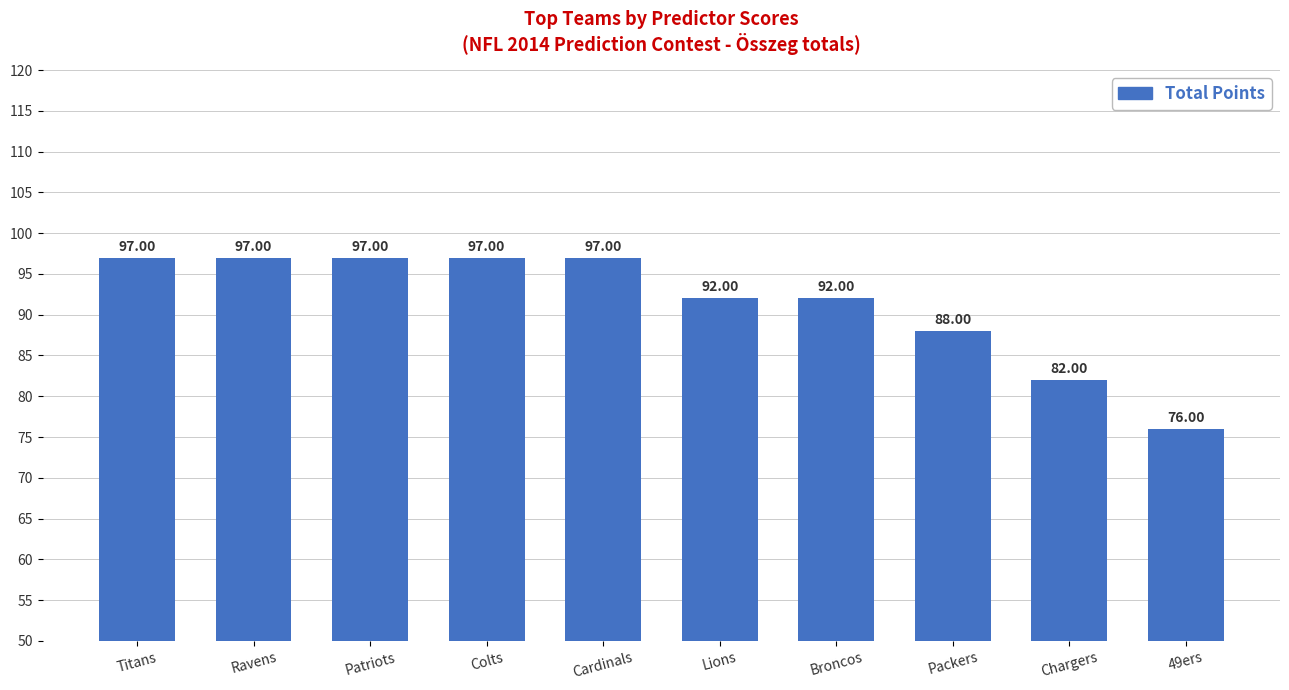

Count the number of categories in the chart.

10